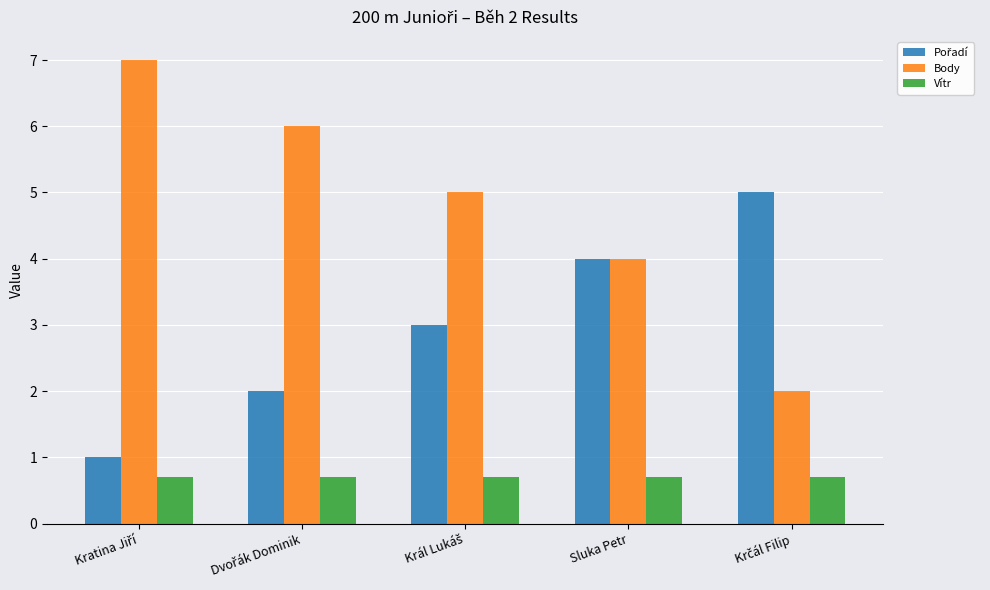

Which series has the largest total across all categories?

Body